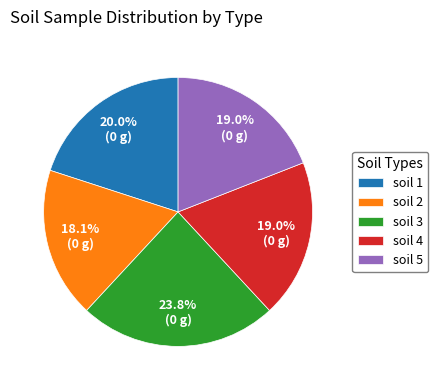

Count the number of slices in the pie.

5